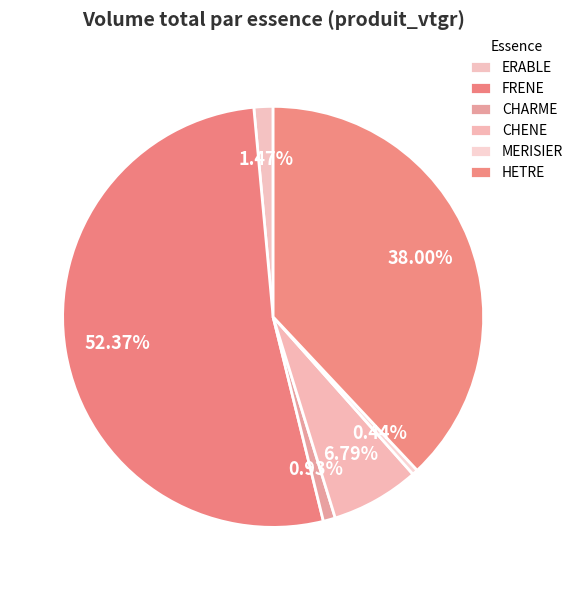

To the nearest percent, what is the average slice percentage?

17%